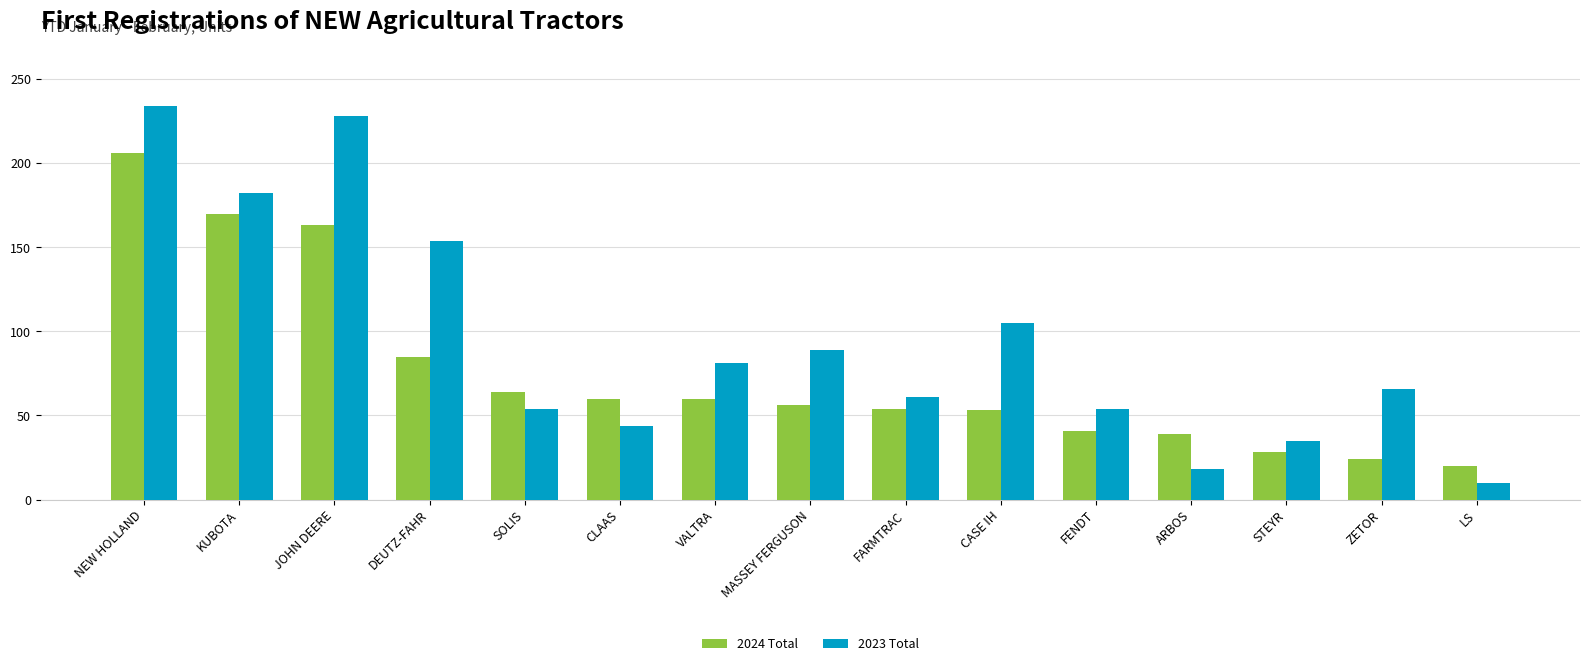

At which label does 2023 Total first exceed 66?

NEW HOLLAND